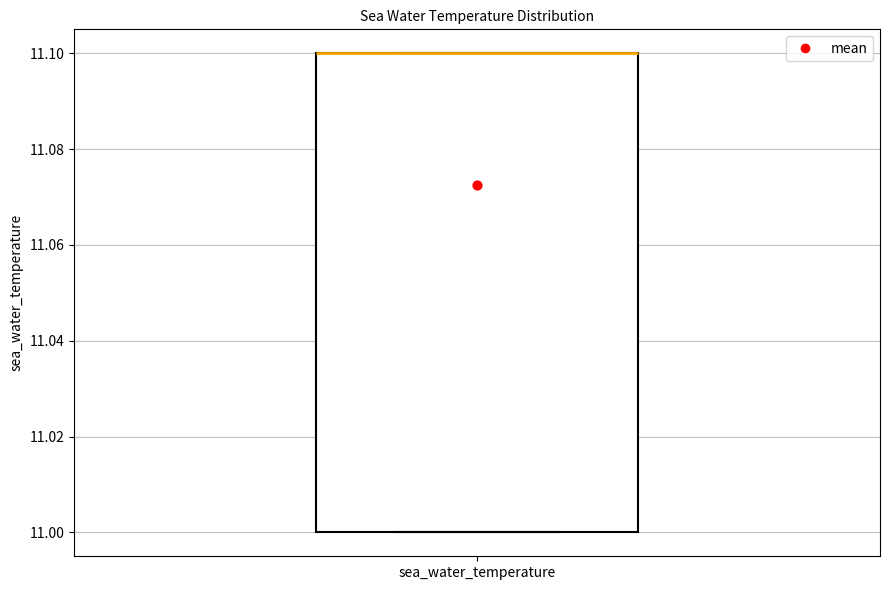

Read this box plot against the y-axis: the position of the median line, the range covered by the box, and the ends of both whiskers. The values are not printed on the chart, so give them approximately, as read against the axis.

median 11.1 (drawn on the box's upper edge), box 11.0 to 11.1, whiskers 11.0 to 11.1